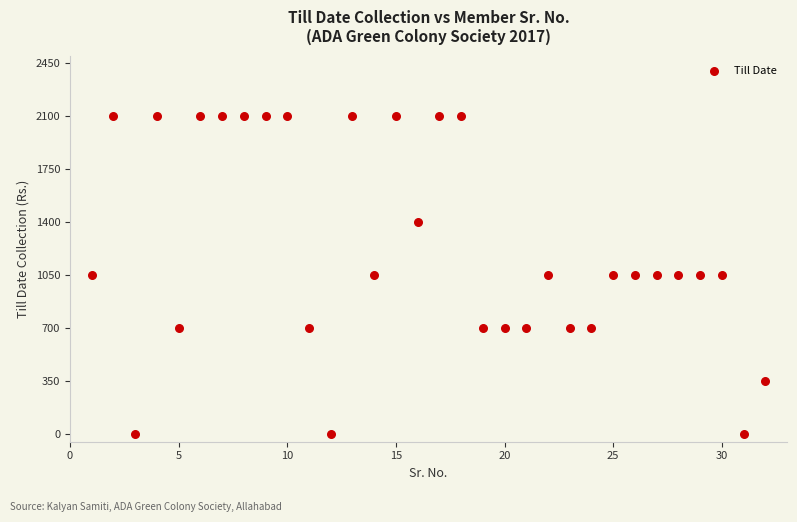

What is the range of X values (max minus min)?

31